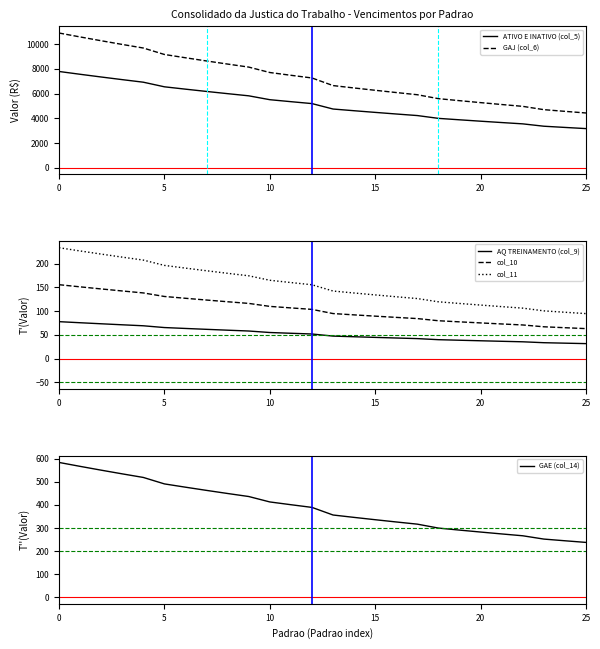

At which label is GAJ (col_6) closest to 7668?

10